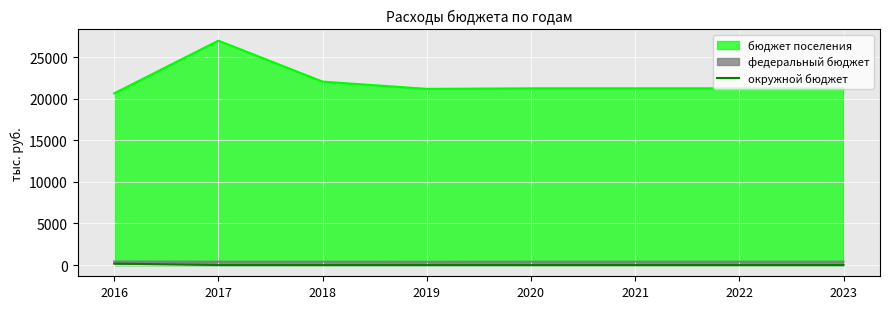

True or false: the data has more than 0 interior local peaks.

False